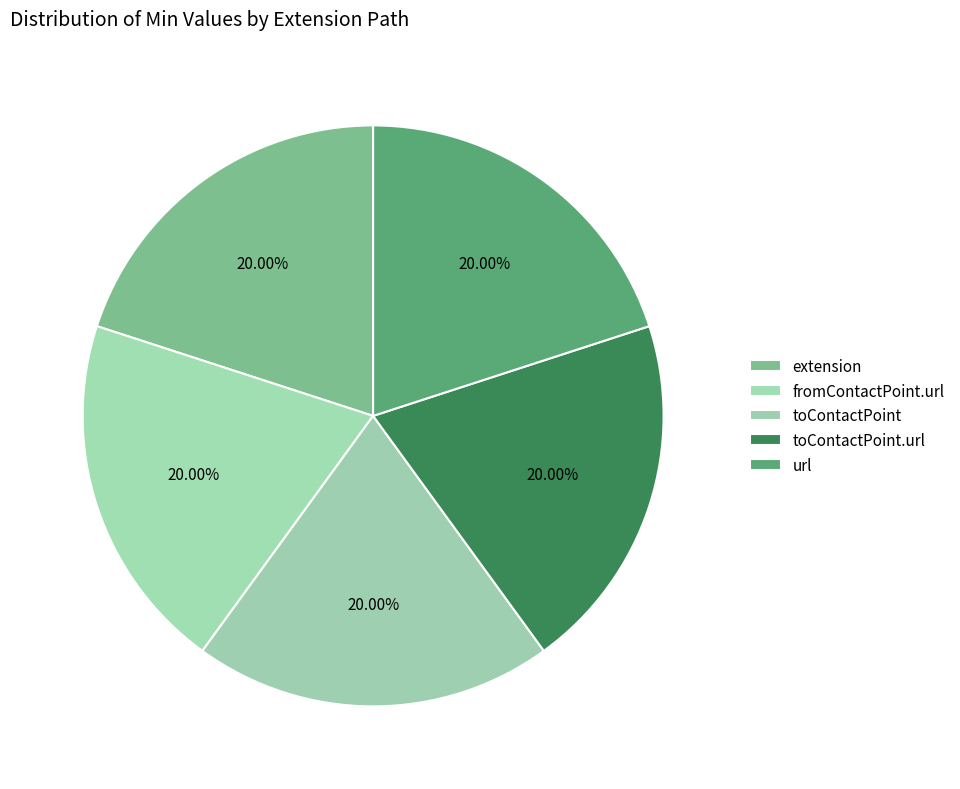

How many slices are in this pie chart?

5